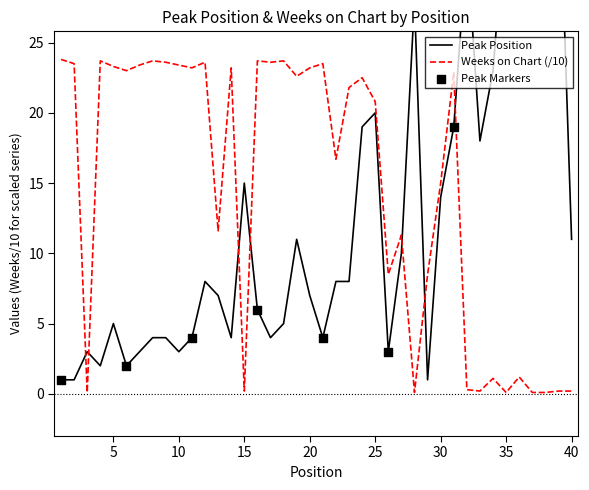

Is the value of Peak Position at 13 greater than the value of Weeks on Chart at 32?

Yes